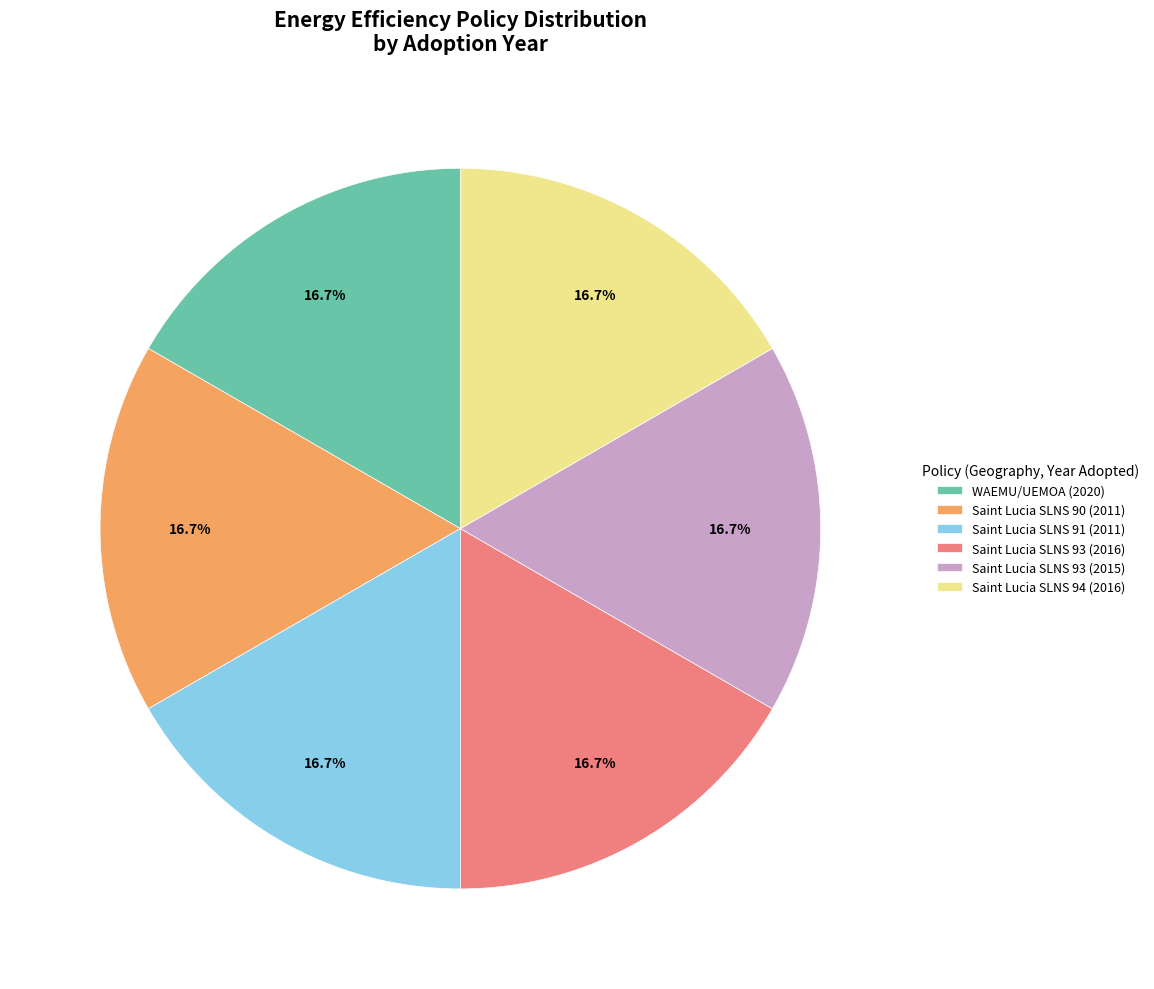

How many slices are in this pie chart?

6